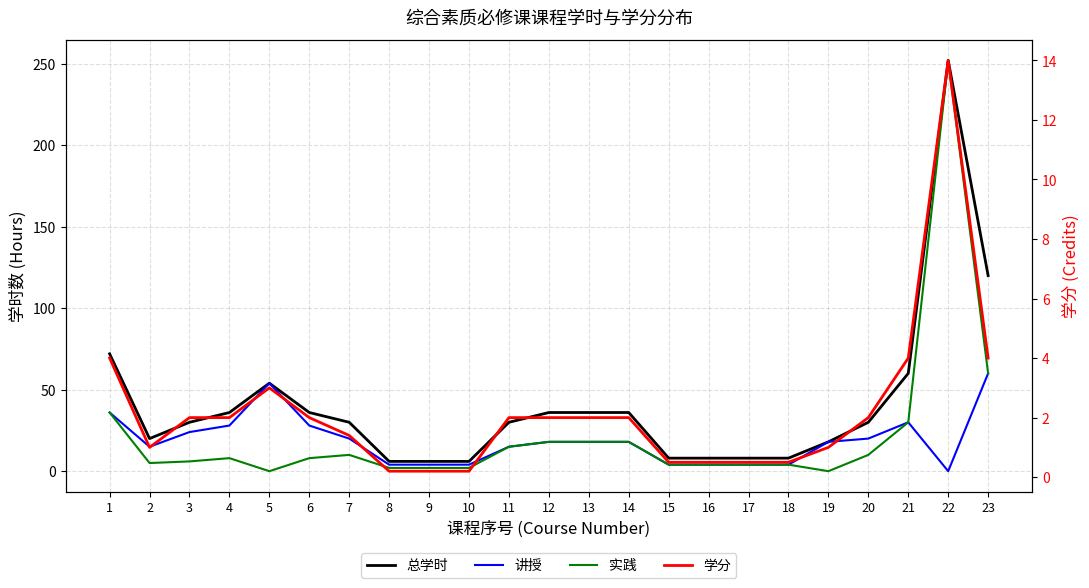

What are all the series names shown in the legend?

总学时, 讲授, 实践, 学分